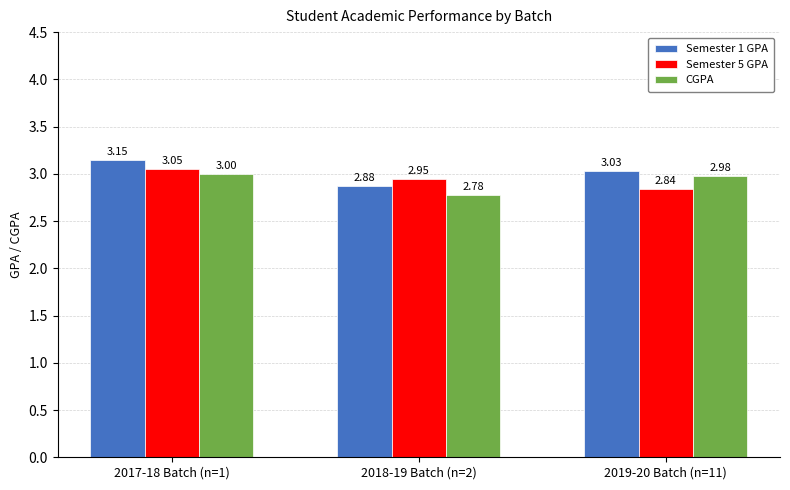

What is the sum of the CGPA values at 2019-20 Batch (n=11) and 2018-19 Batch (n=2)?

5.8